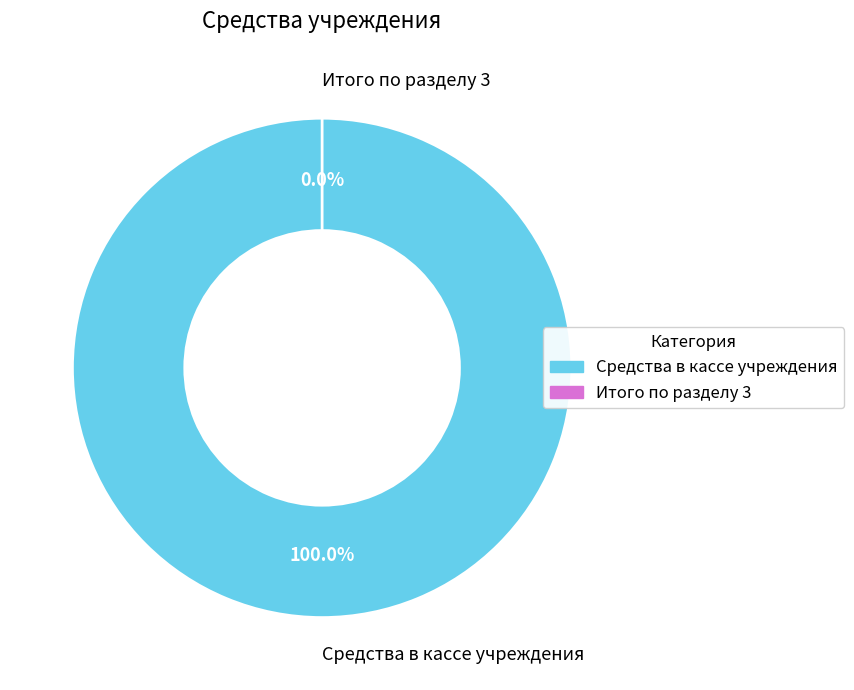

To the nearest percent, what percentage of the pie is Средства в кассе учреждения?

100%